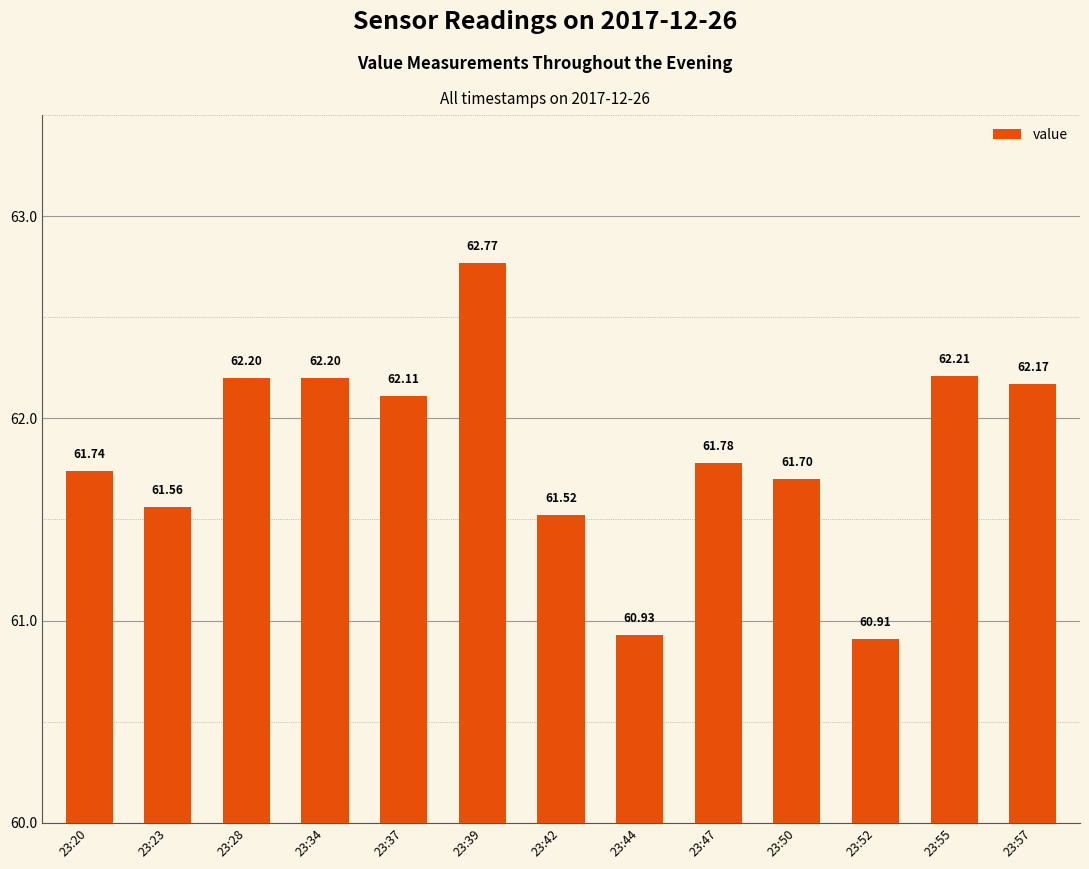

What is the sum of all values?

803.8